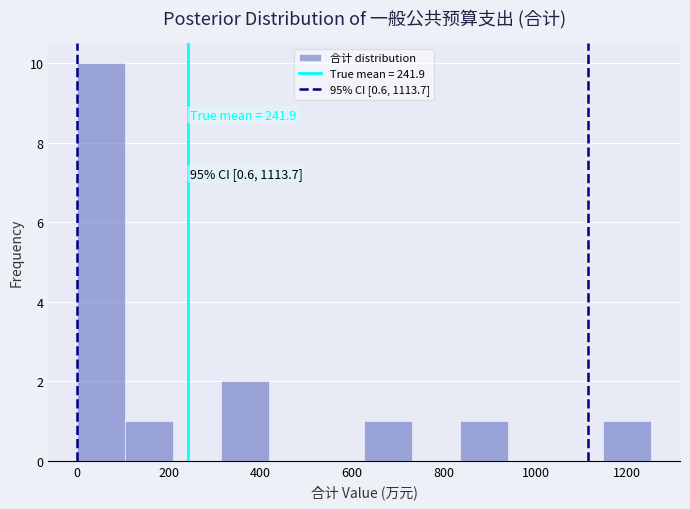

Over which range of the x-axis is the bar tallest?

0 to 100